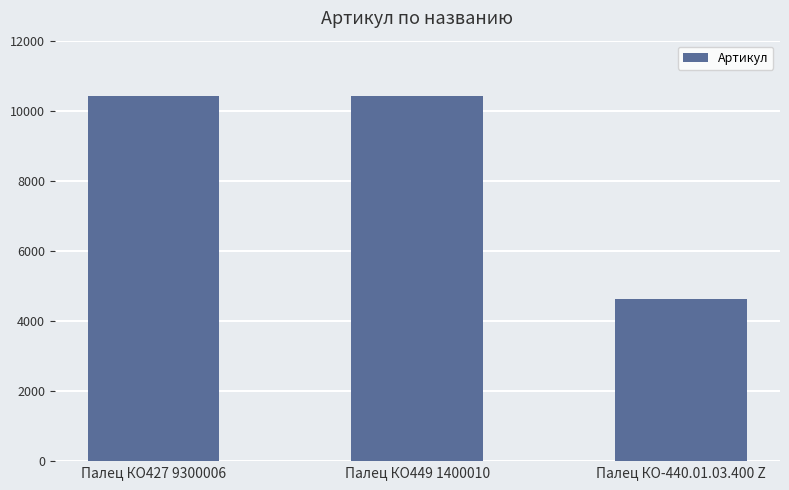

Which has a higher value, Палец КО427 9300006 or Палец КО-440.01.03.400 Z?

Палец КО427 9300006